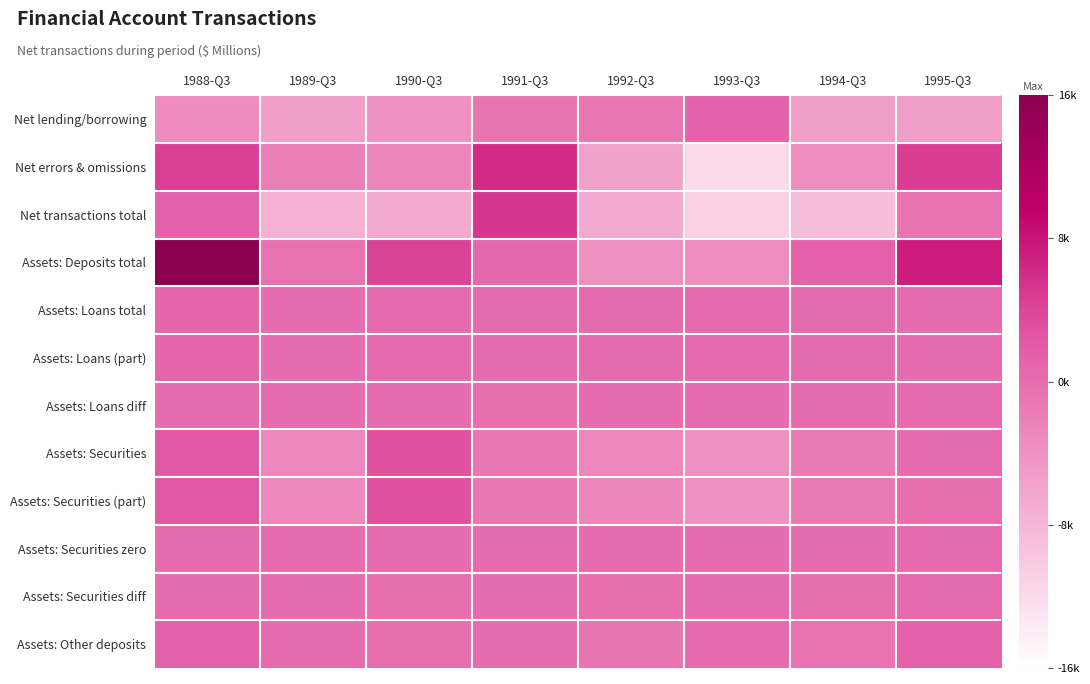

Which series changed the most between 1990-Q3 and 1992-Q3?

Assets: Deposits total